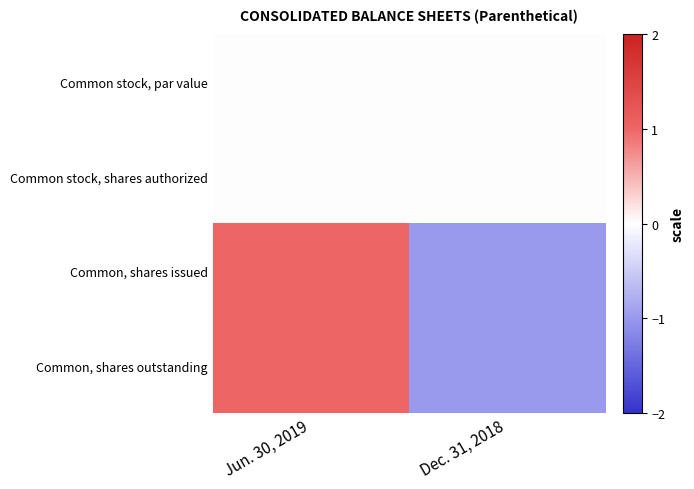

What is the smallest value displayed?

-1